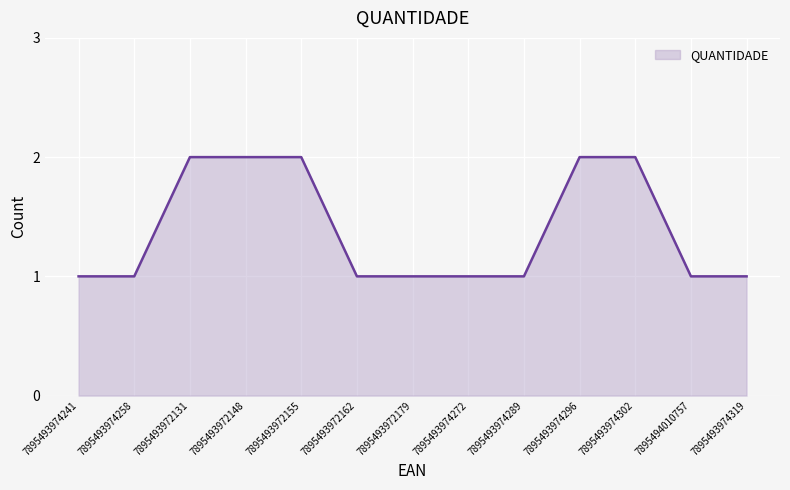

Reading left to right, list all the values displayed in this chart.

1	1	2	2	2	1	1	1	1	2	2	1	1